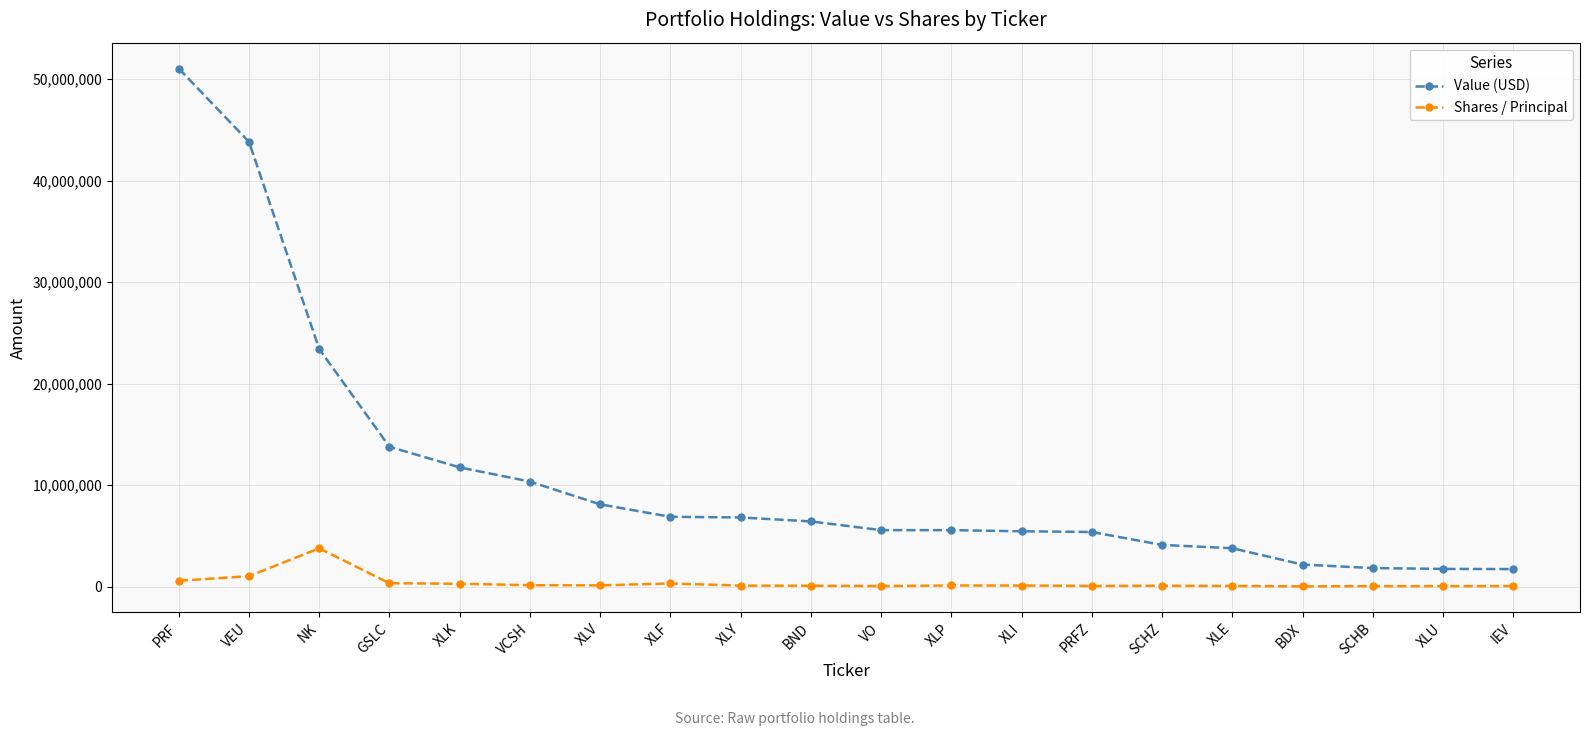

How many distinct data groups are displayed?

2